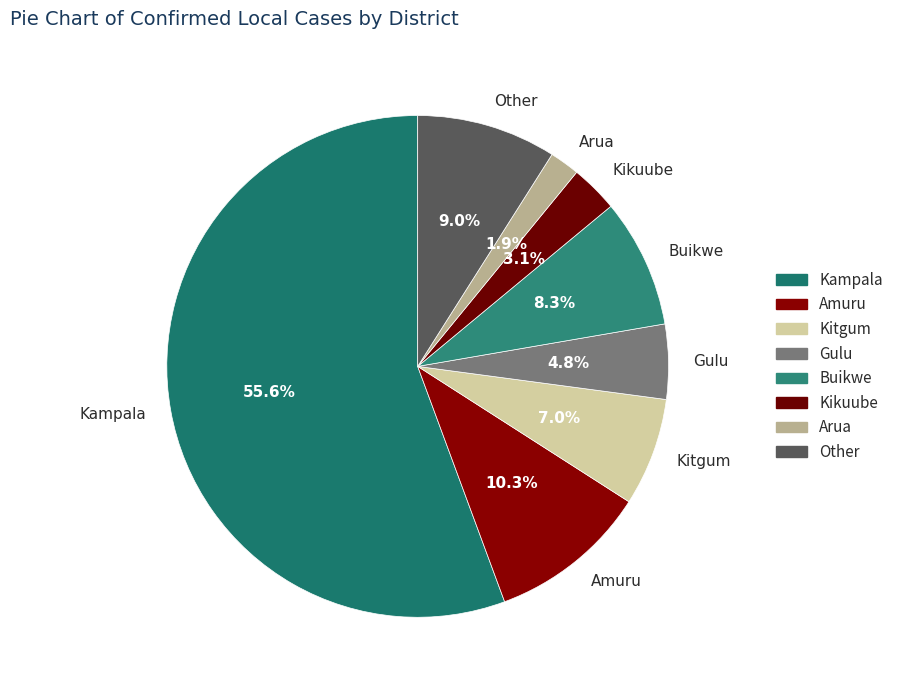

Count the number of slices in the pie.

8